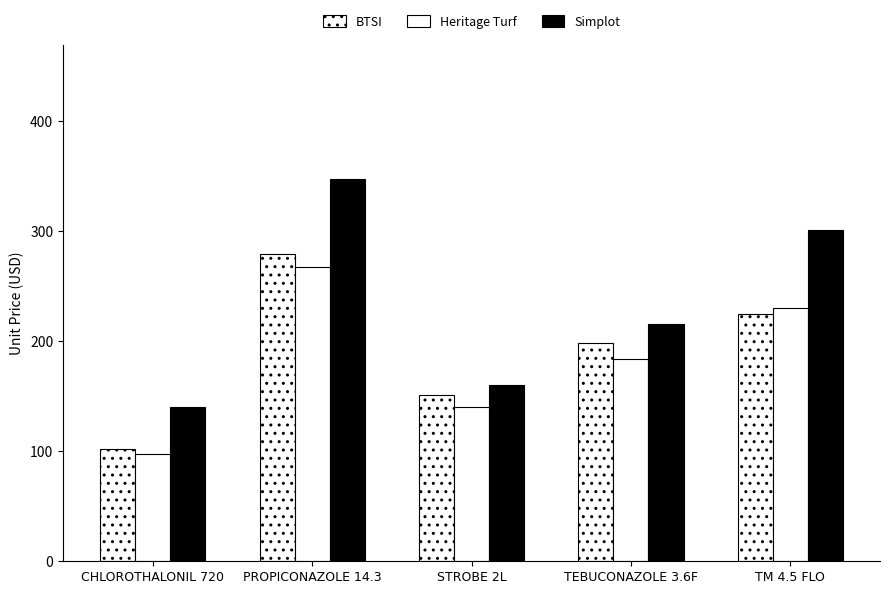

Does the chart contain stacked bars?

No